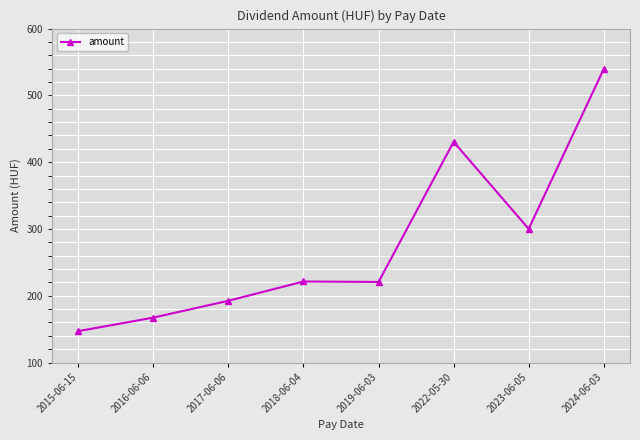

The chart shows a value of 147.0 at 2015-06-15. True or false?

True